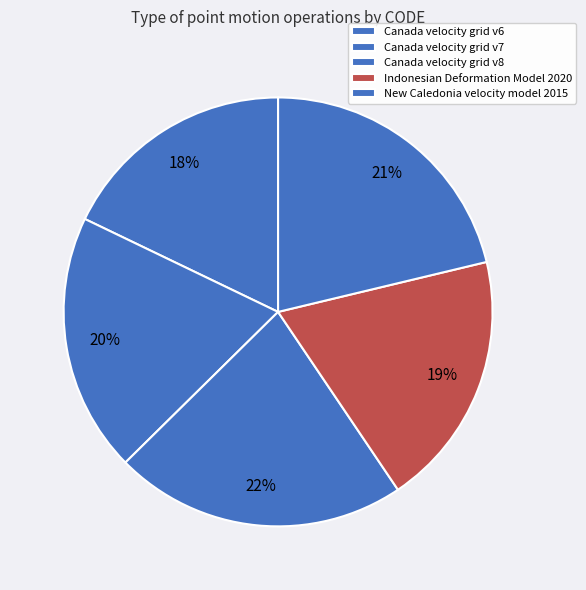

Does Canada velocity grid v8 account for over 50% of the chart?

No